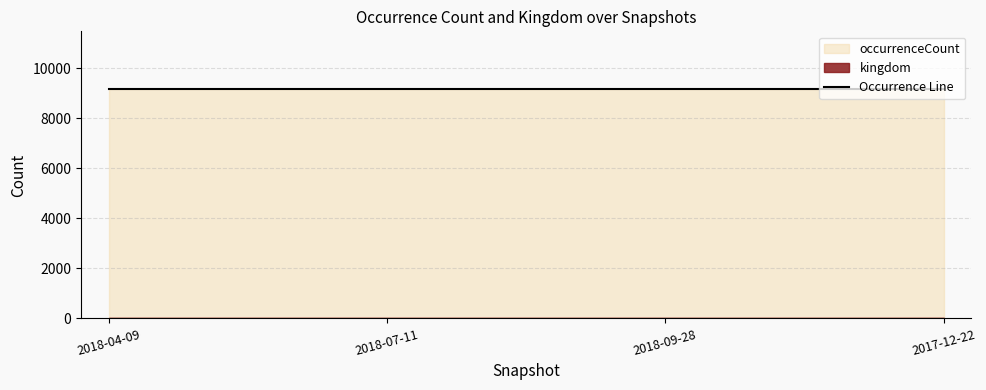

The value of kingdom at 2017-12-22 is 1. True or false?

True